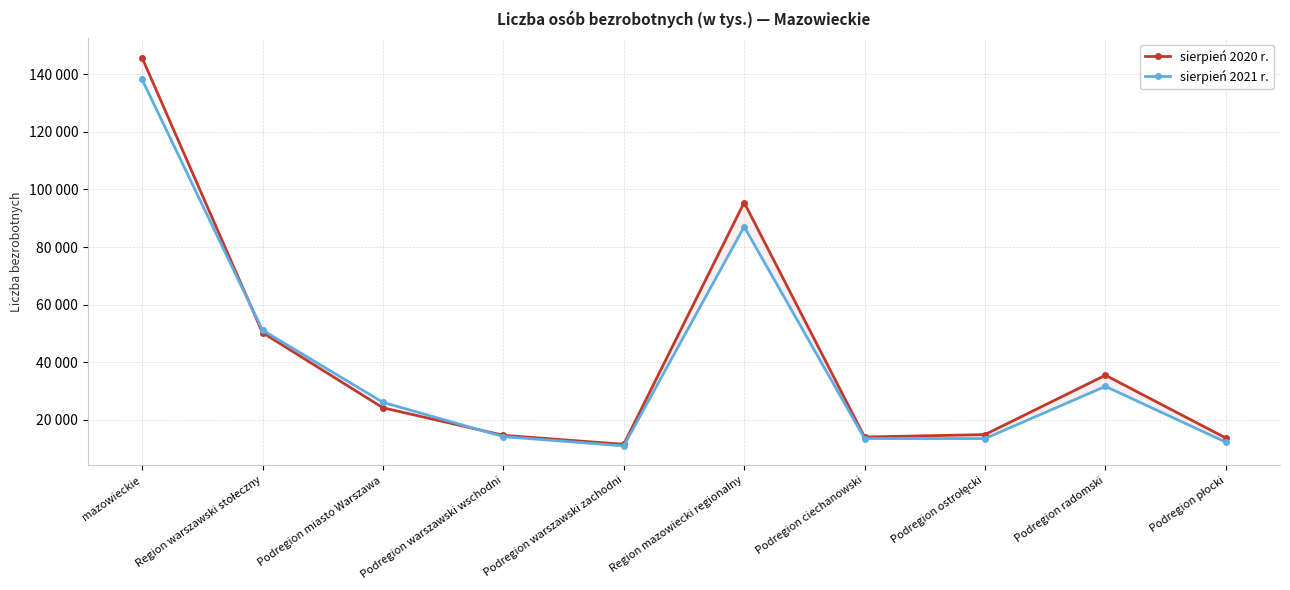

Reading left to right, list all the values displayed in this chart.

sierpień 2020 r.: 145718	50259	24168	14605	11486	95459	14012	14859	35473	13670
sierpień 2021 r.: 138195	51132	26051	14148	10933	87063	13482	13479	31609	12233